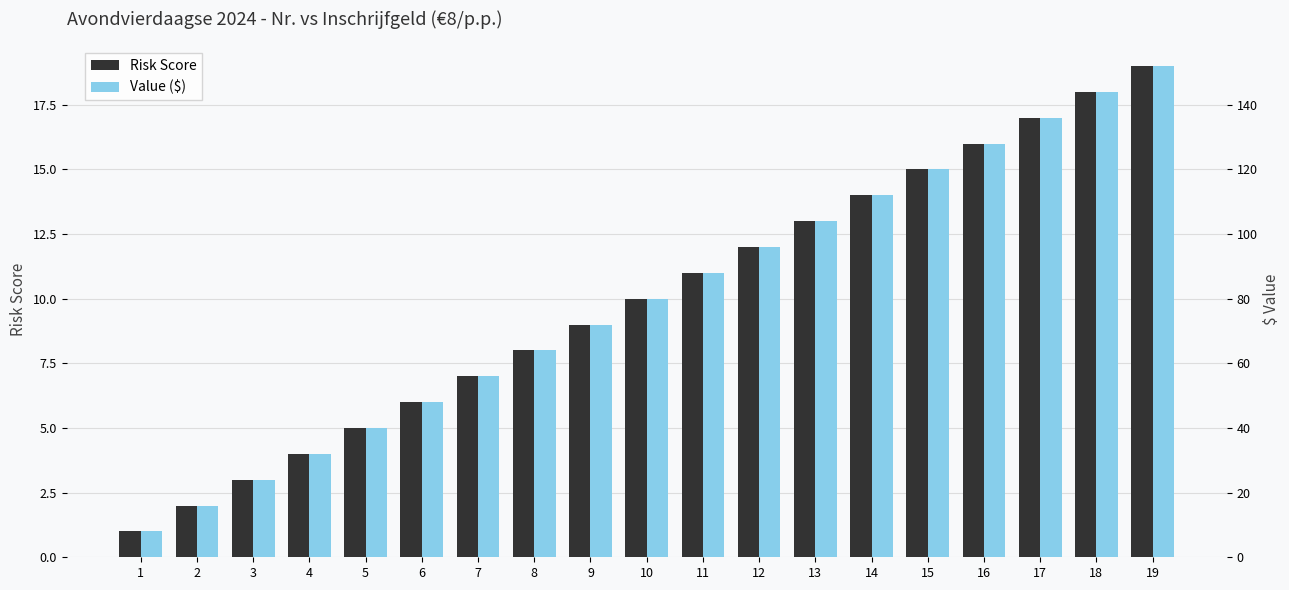

What is the difference between the second highest and second lowest values in the Risk Score series?

16